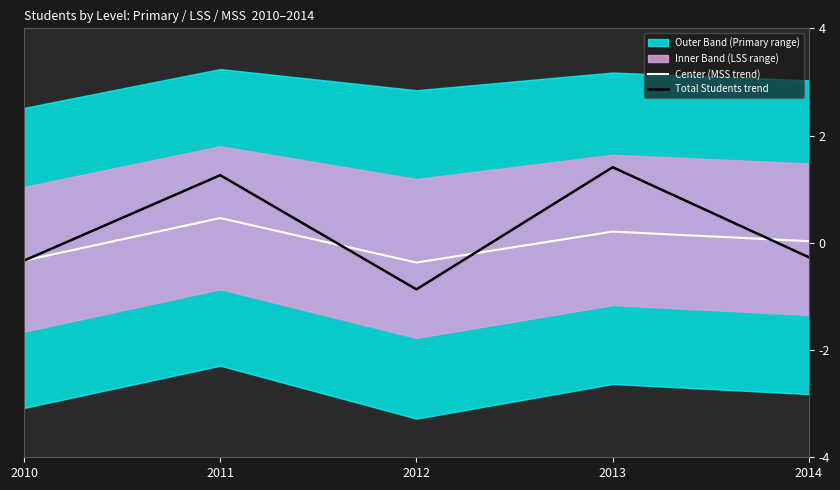

Where is the first local maximum for Total Students trend?

2011